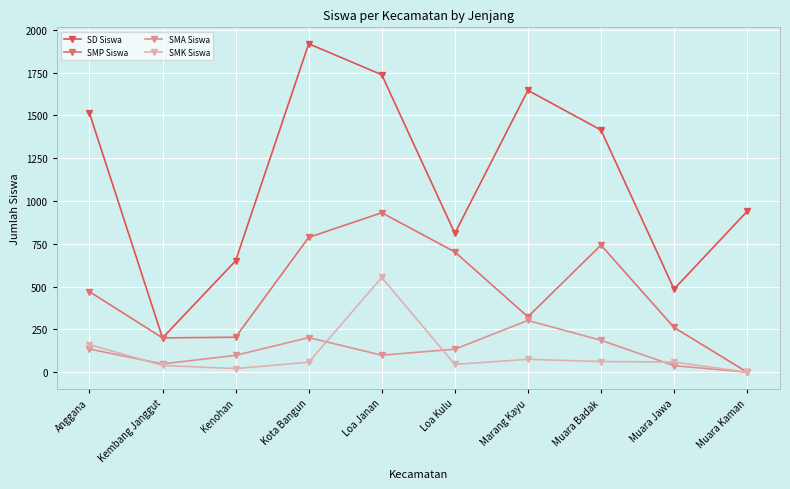

What is the sum of all SMK Siswa values?

1073